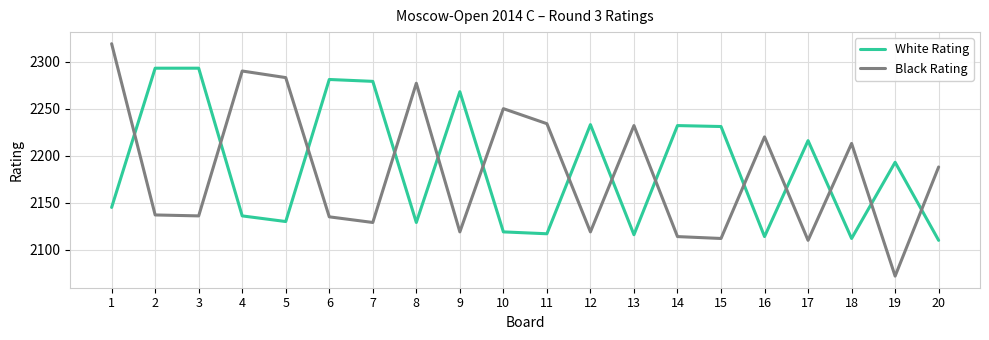

Which series has the widest spread of values?

Black Rating